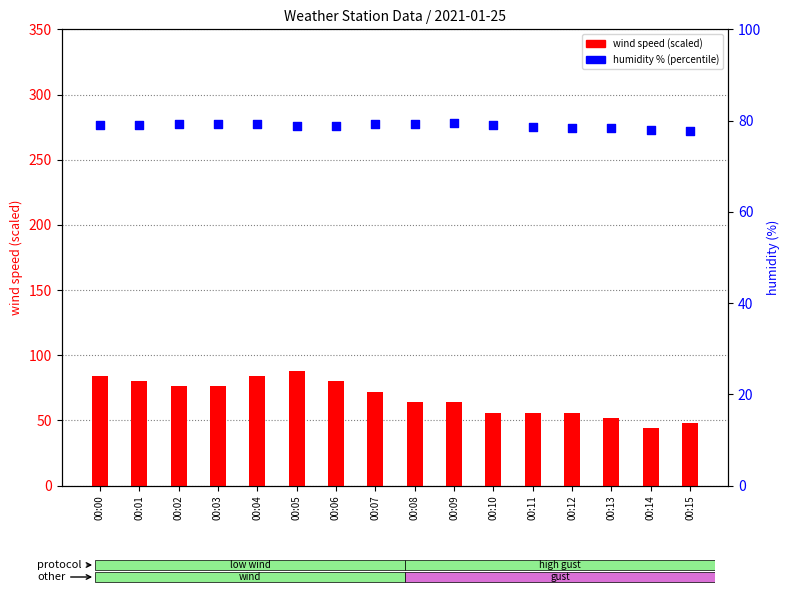

Which series contains the lowest Y value?

wind speed